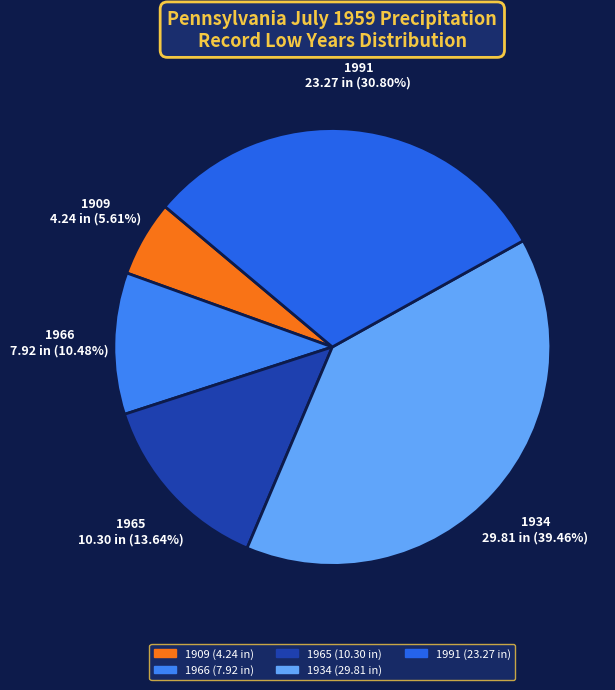

Which slice is the largest?

1934